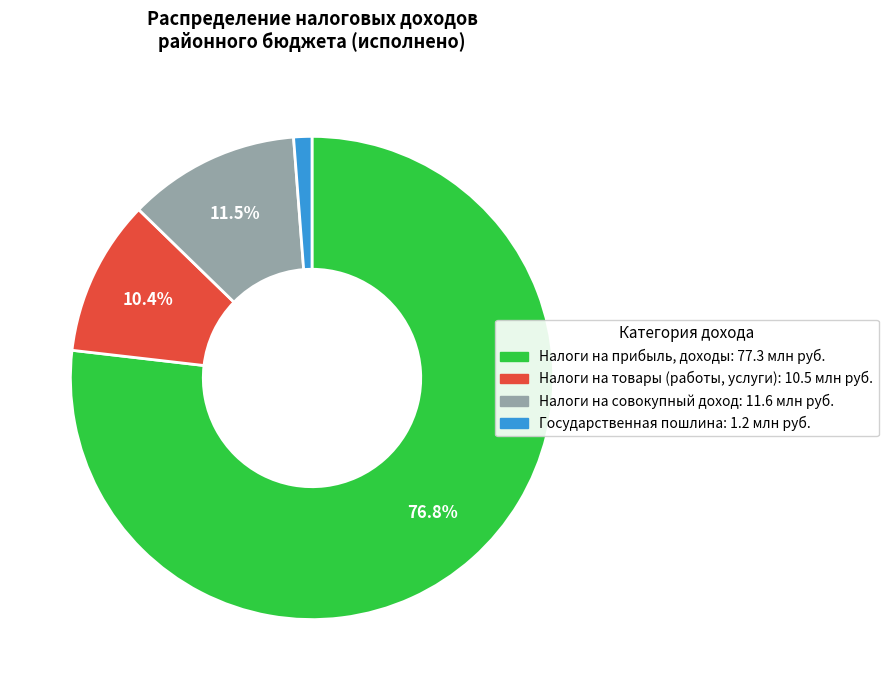

Approximately how many times larger is the value at Налоги на совокупный доход compared to Налоги на прибыль, доходы?

0.1